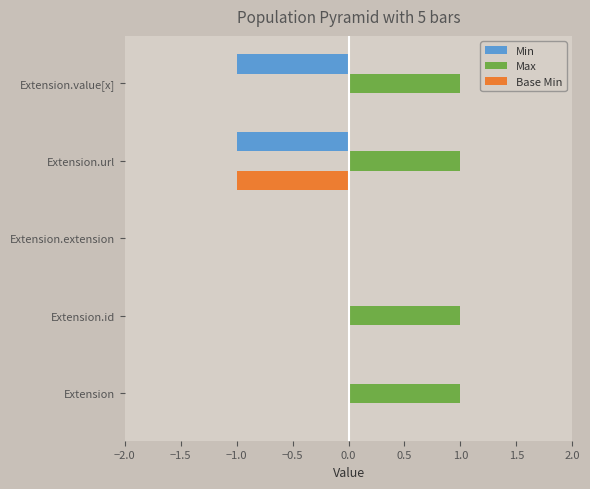

What is the sum of all Max values?

4